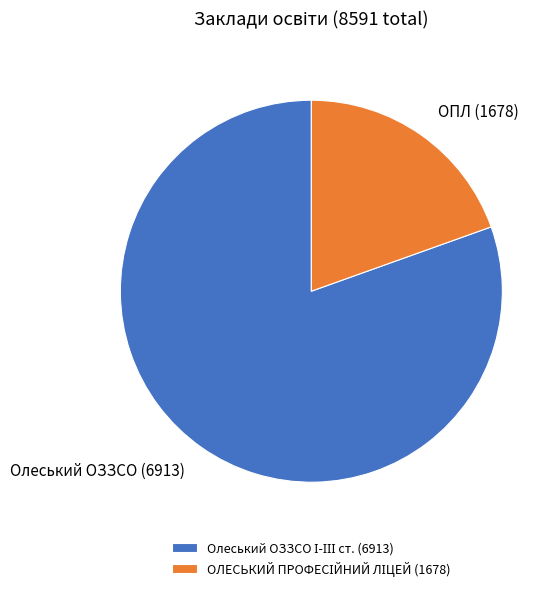

Is there a majority slice in this chart?

Yes